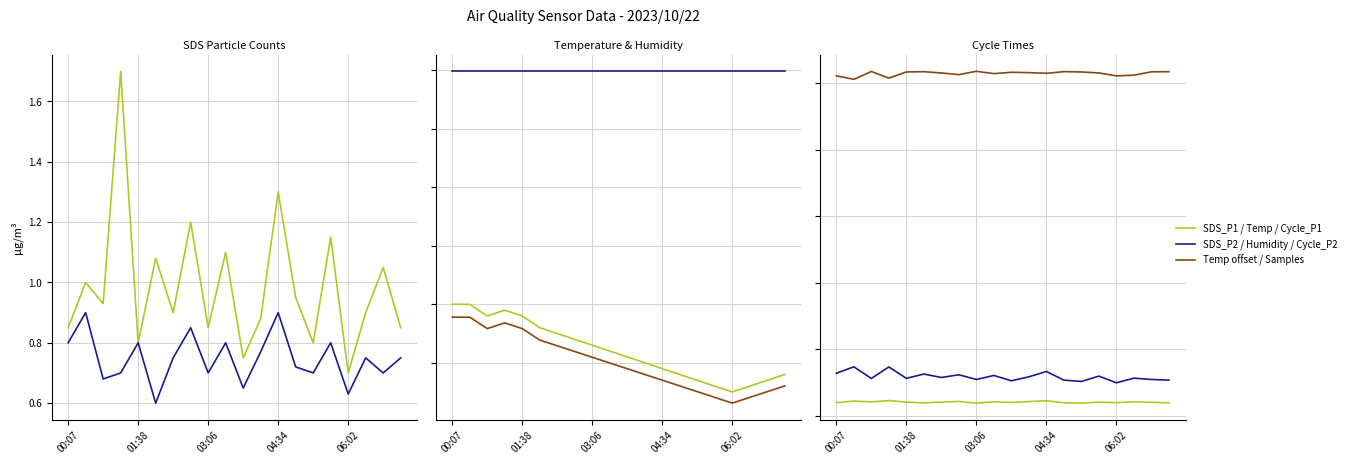

Count the number of categories in the chart.

20